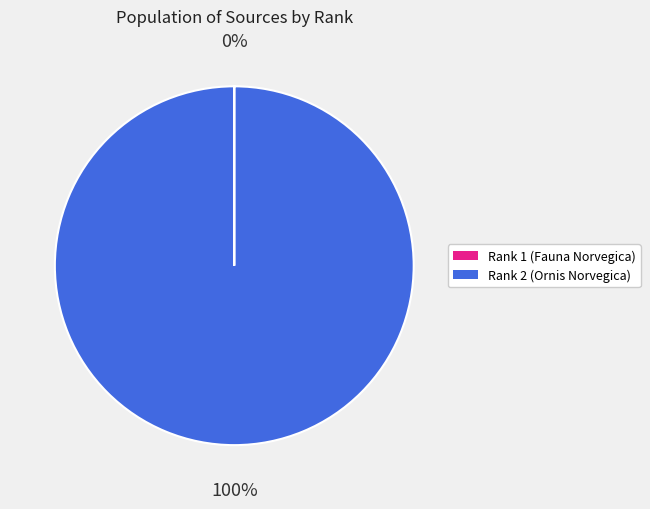

To the nearest percent, what is the average slice percentage?

50%